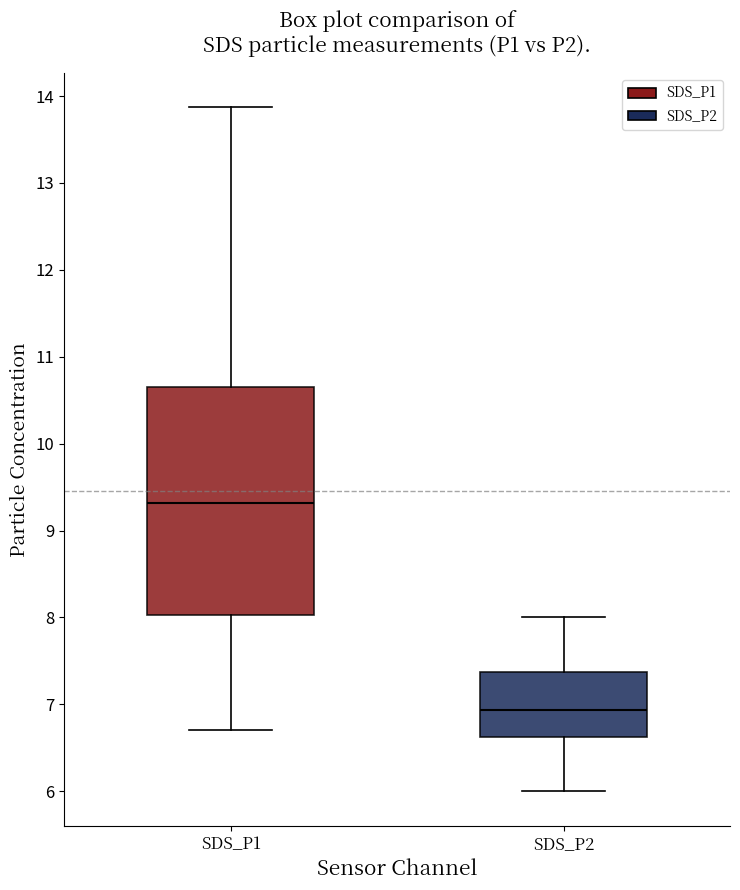

Reading left to right, read every box against the y-axis: the position of its median line, the range the box covers, and the ends of its whiskers. The values are not printed on the chart, so give them approximately, as read against the axis.

SDS_P1: median 9.3, box 8.0 to 10.7, whiskers 6.7 to 13.9
SDS_P2: median 6.9, box 6.6 to 7.4, whiskers 6.0 to 8.0